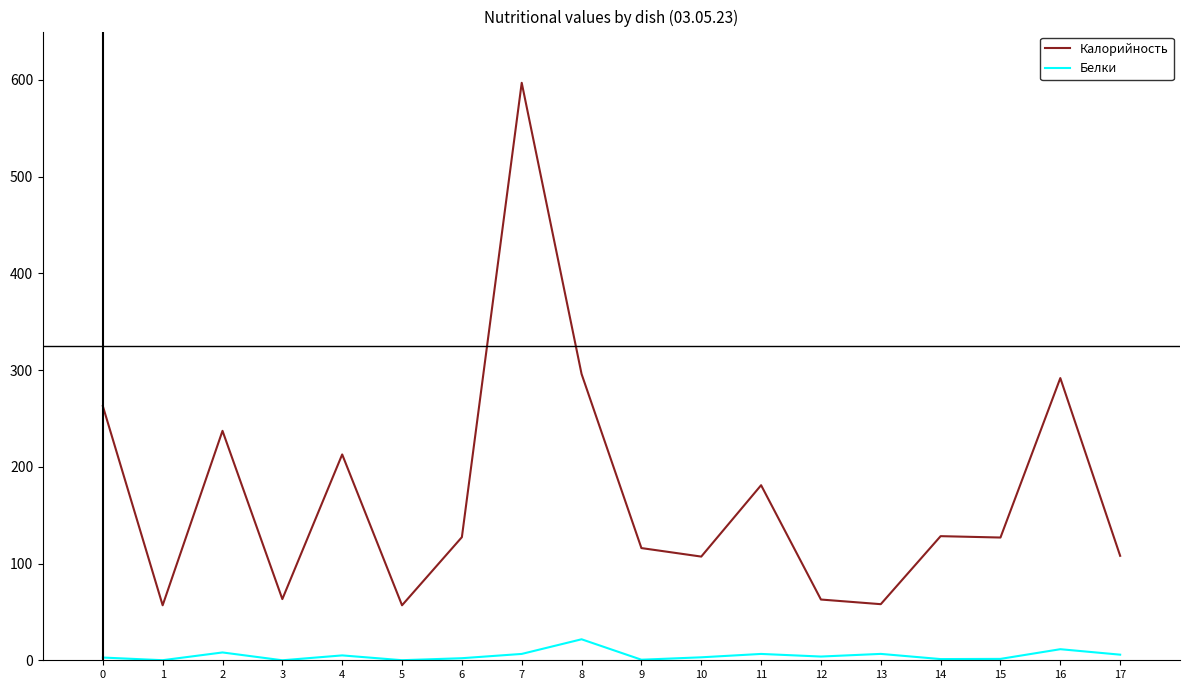

True or false: Белки and Калорийность cross at least once.

False